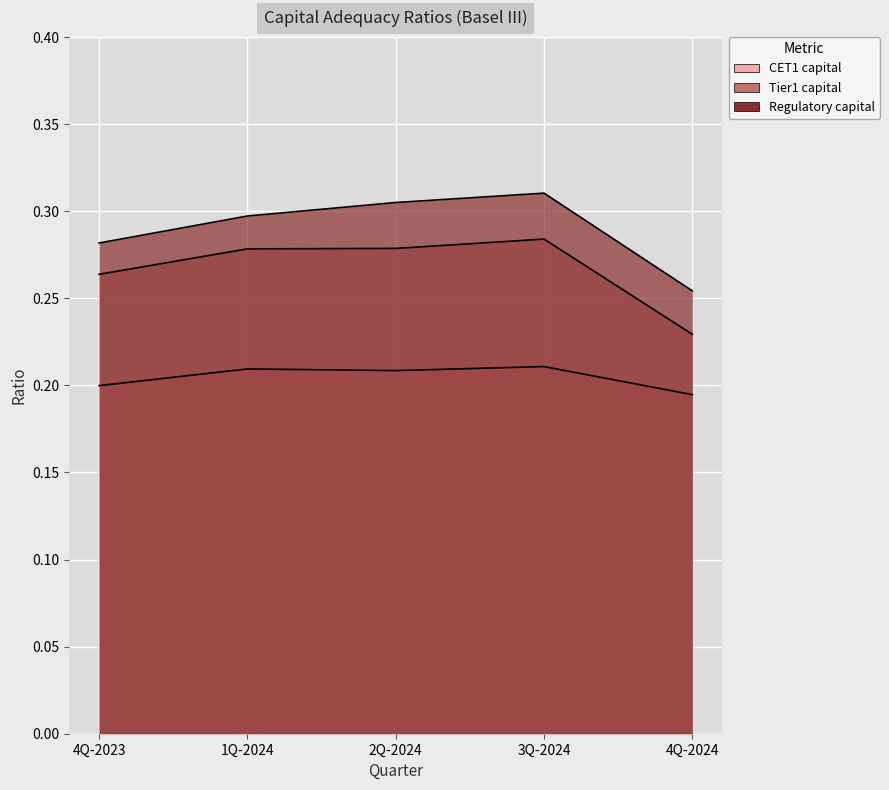

Reading left to right, what are all the values shown in this chart?

CET1 capital: 0.2	0.2	0.2	0.2	0.2
Tier1 capital: 0.3	0.3	0.3	0.3	0.2
Regulatory capital: 0.3	0.3	0.3	0.3	0.3